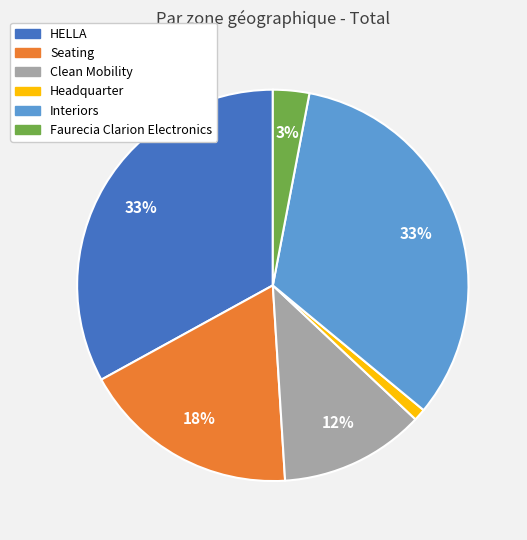

Do HELLA and Seating together represent more than half of the pie?

Yes